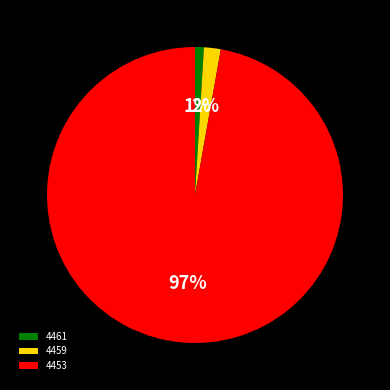

True or false: 4461 accounts for 1% of the total.

True